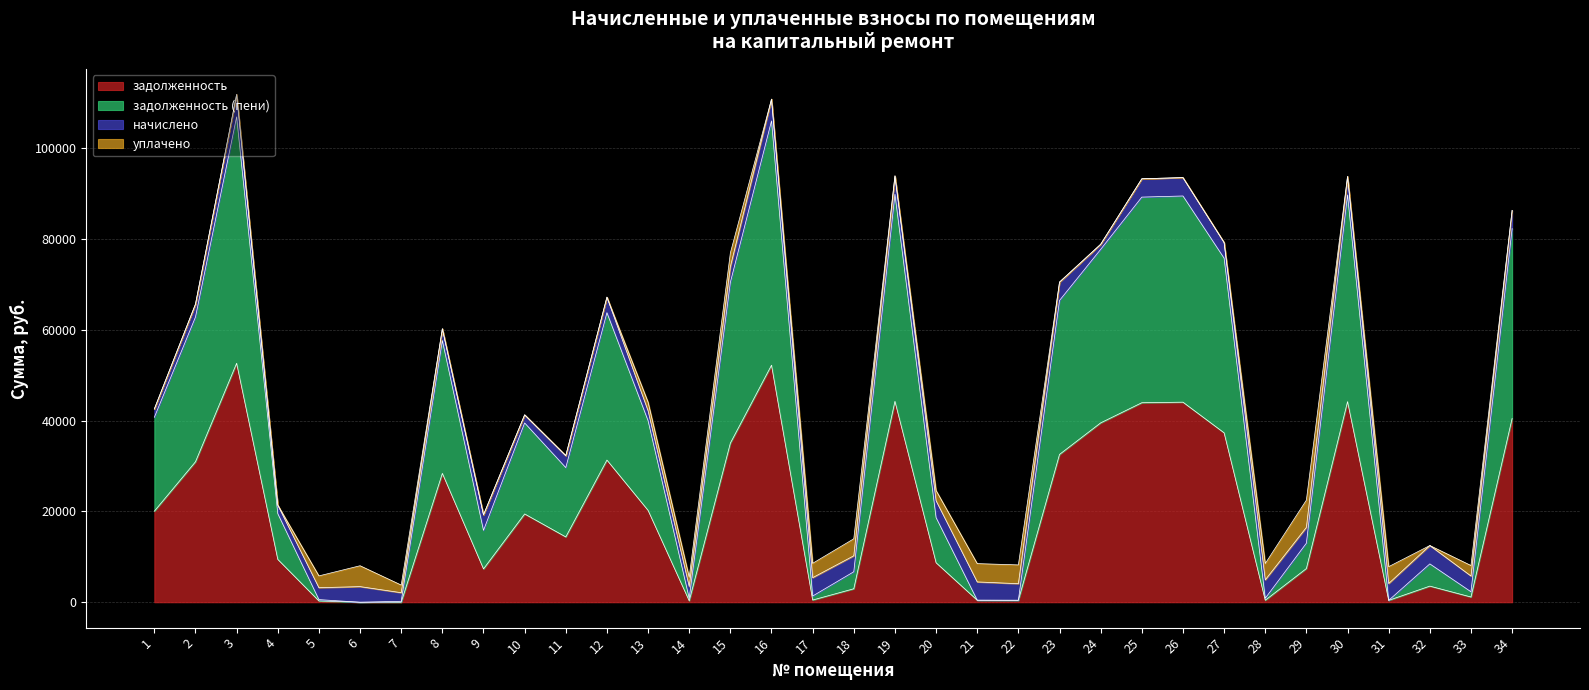

Which category has the lowest value across all series?

6